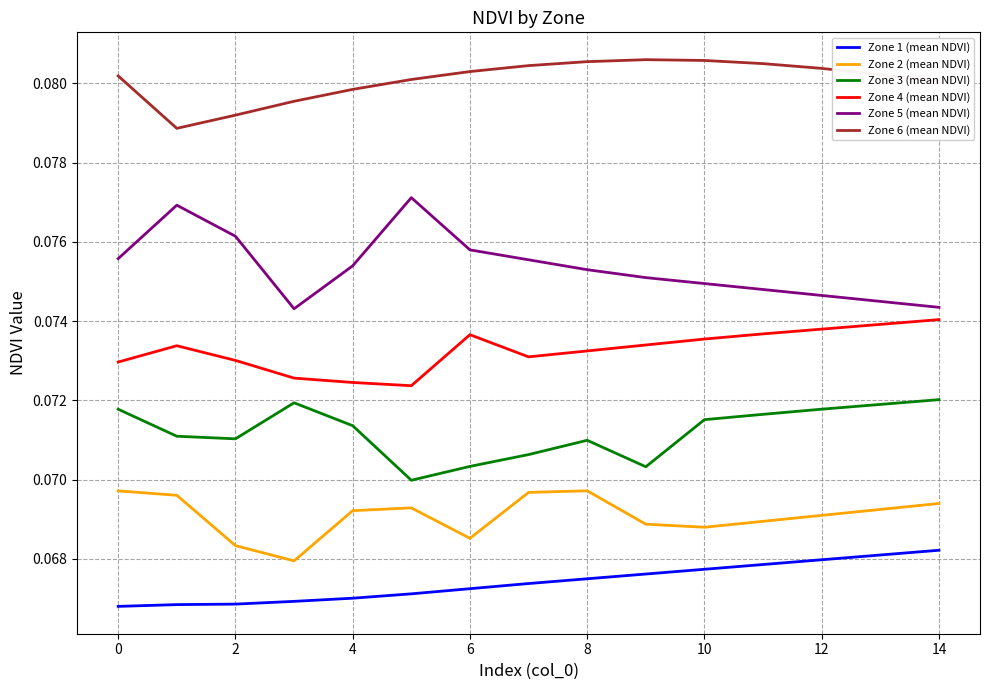

Which series has the largest total across all categories?

Zone 6 (mean NDVI)